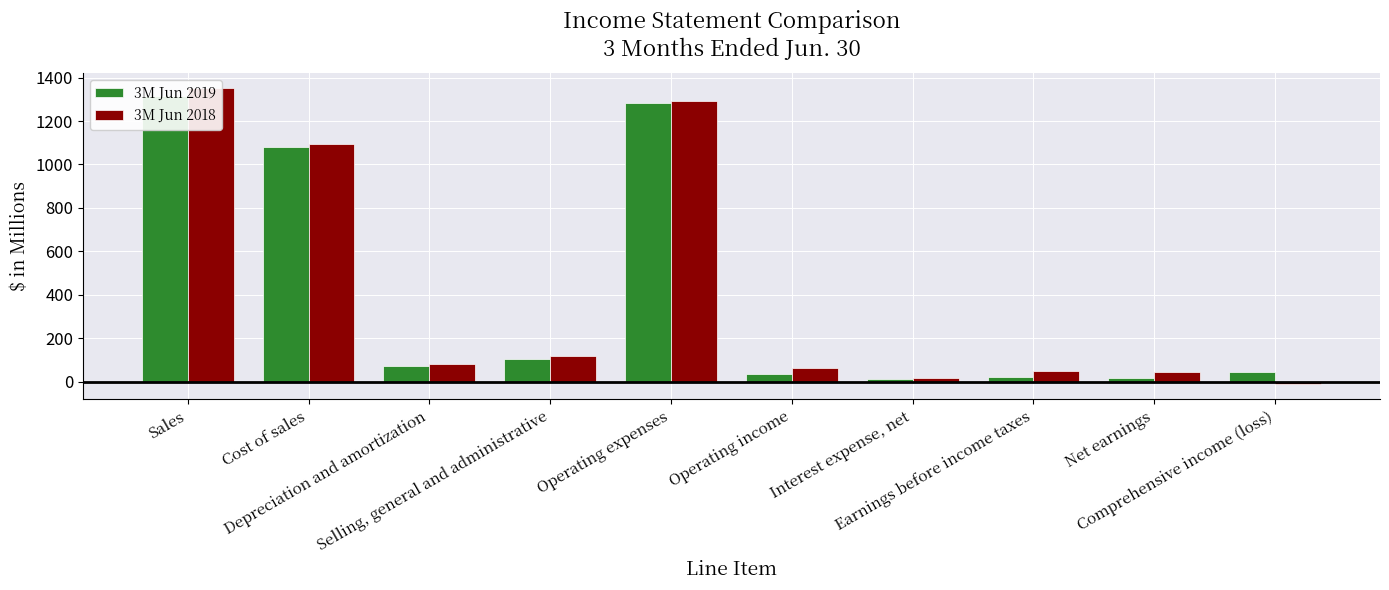

What is the label of the 9th bar from the left?

Net earnings